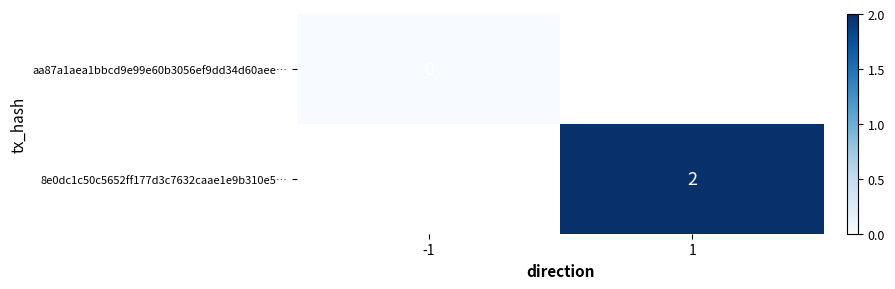

Is the value of 8e0dc1c50c5652ff177d3c7632caae1e9b310e5… at 1 greater than the value of aa87a1aea1bbcd9e99e60b3056ef9dd34d60aee… at -1?

Yes